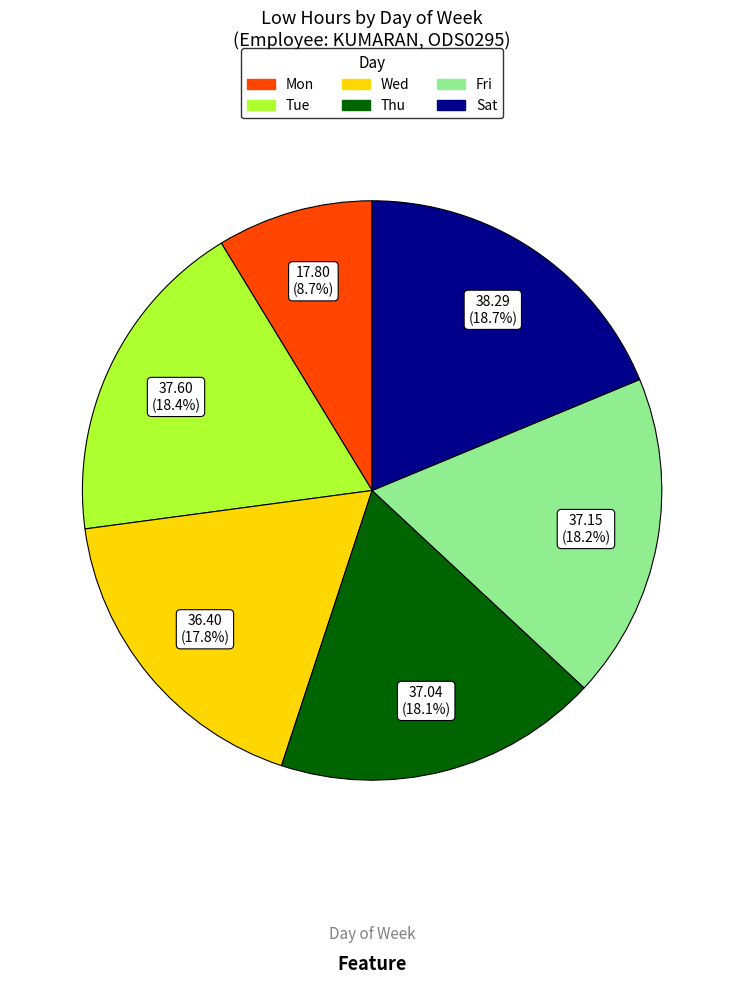

Is there a majority slice in this chart?

No